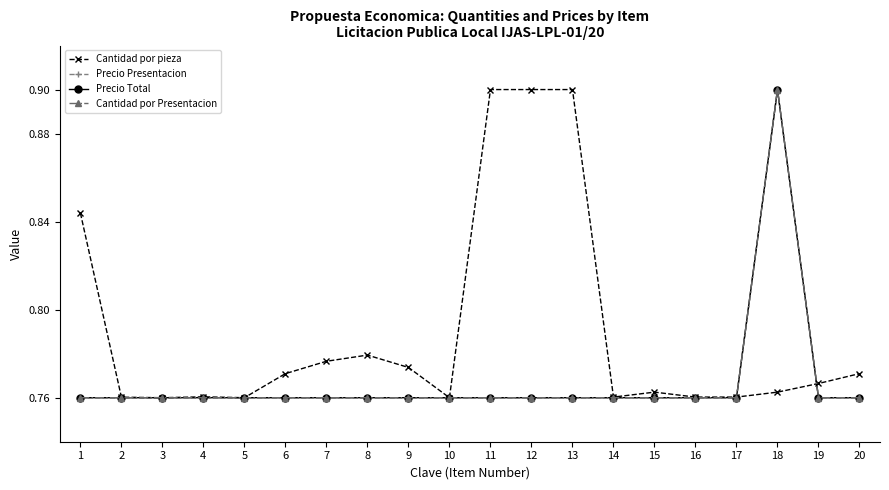

Where is the first local maximum for Precio Total?

18